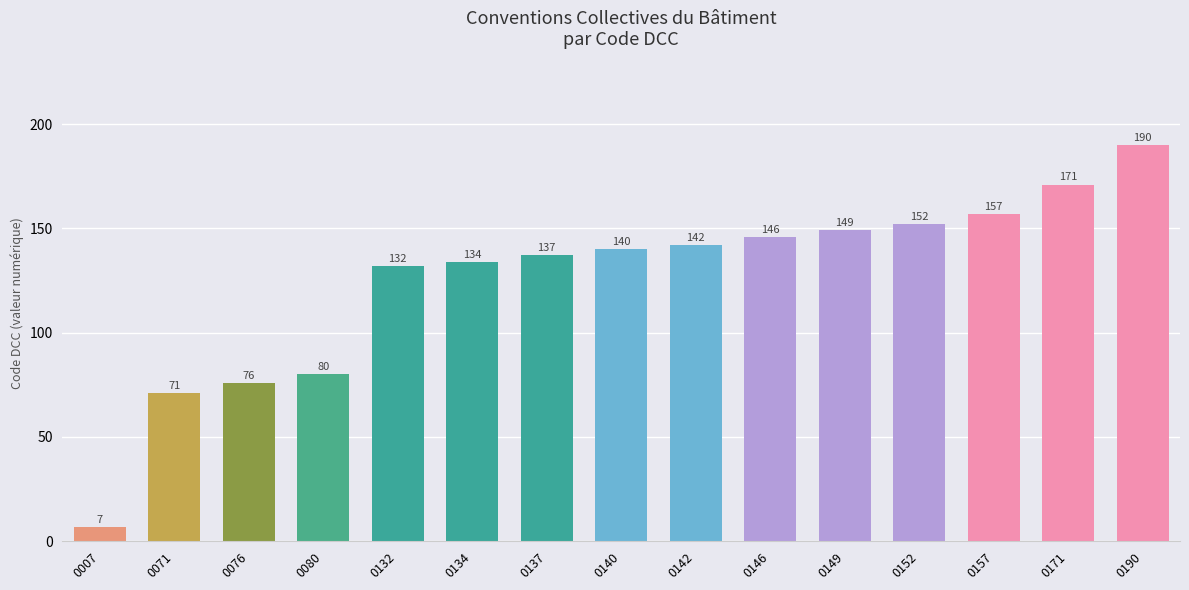

List the labels in order of value, smallest first.

0007, 0071, 0076, 0080, 0132, 0134, 0137, 0140, 0142, 0146, 0149, 0152, 0157, 0171, 0190